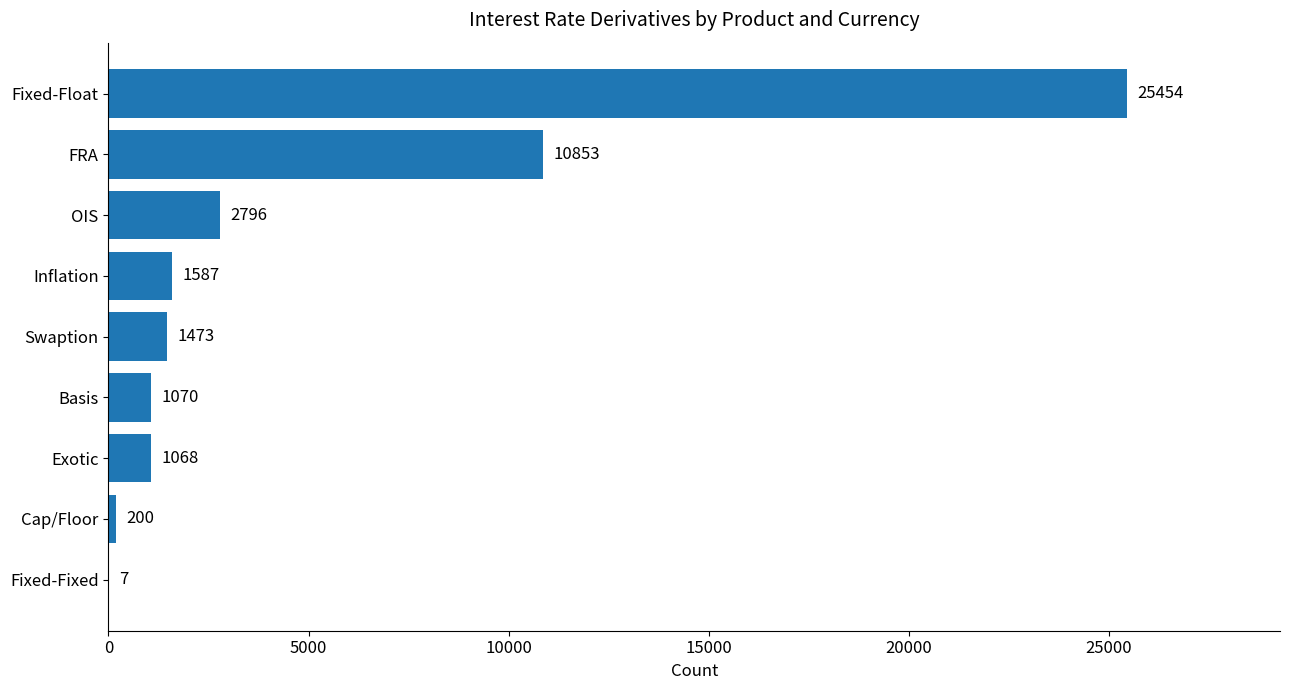

What is the sum of all values?

44508